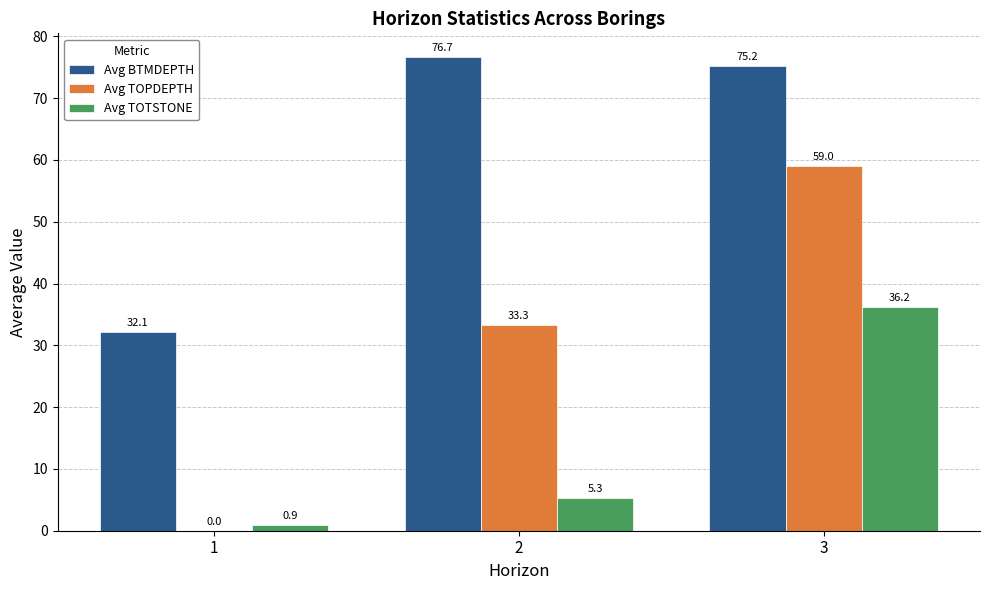

What is the difference between the Avg TOTSTONE values at 1 and 2?

4.4